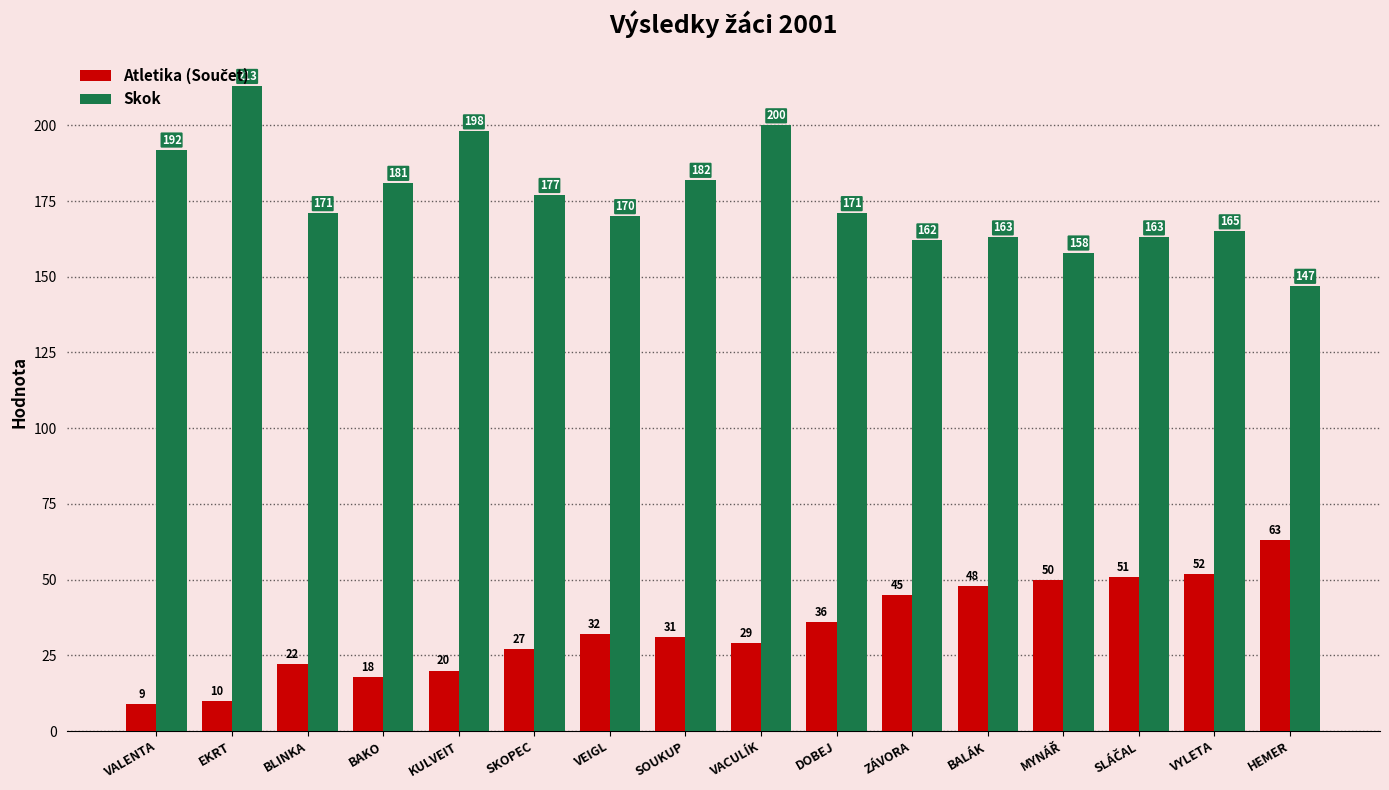

Which category has the lowest value in the Skok series?

HEMER